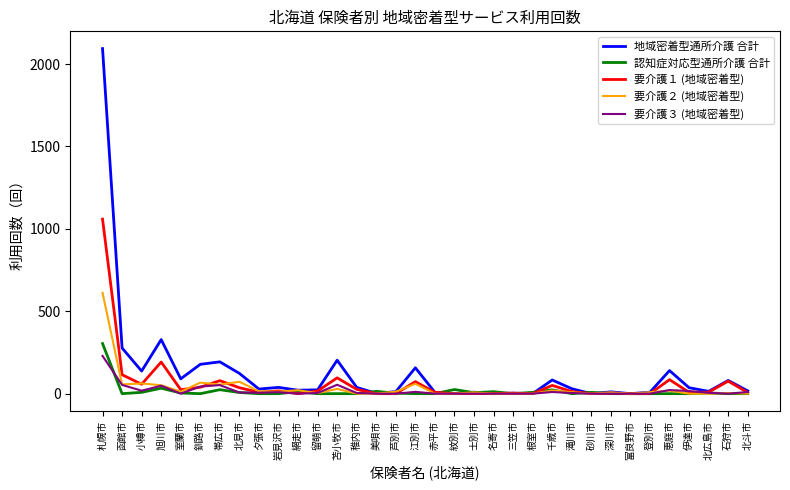

Is it true that 要介護３ (地域密着型) equals 54 at 苫小牧市?

True